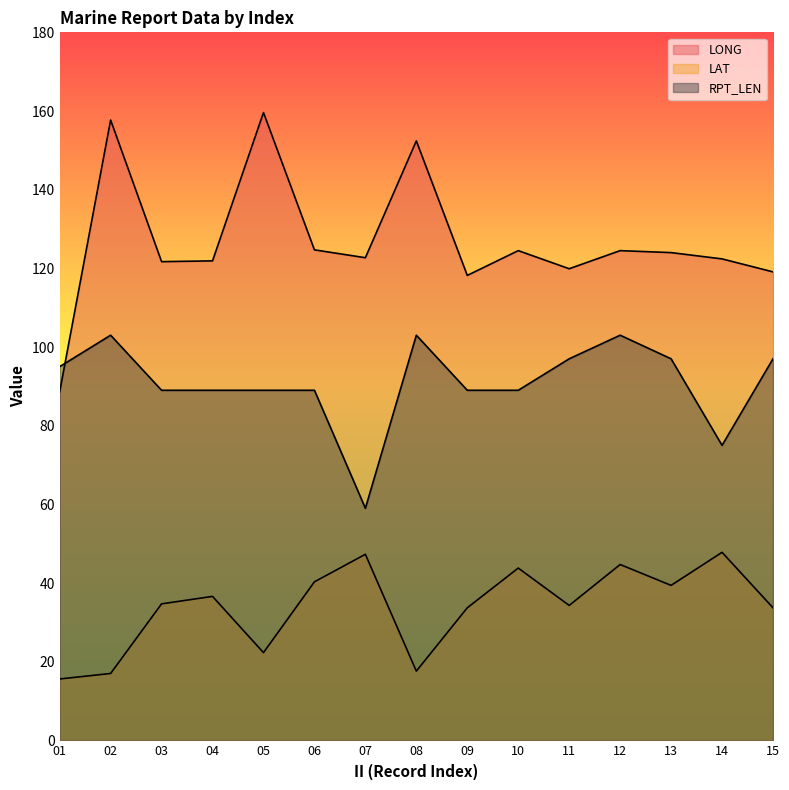

True or false: LAT and LONG cross at least once.

False